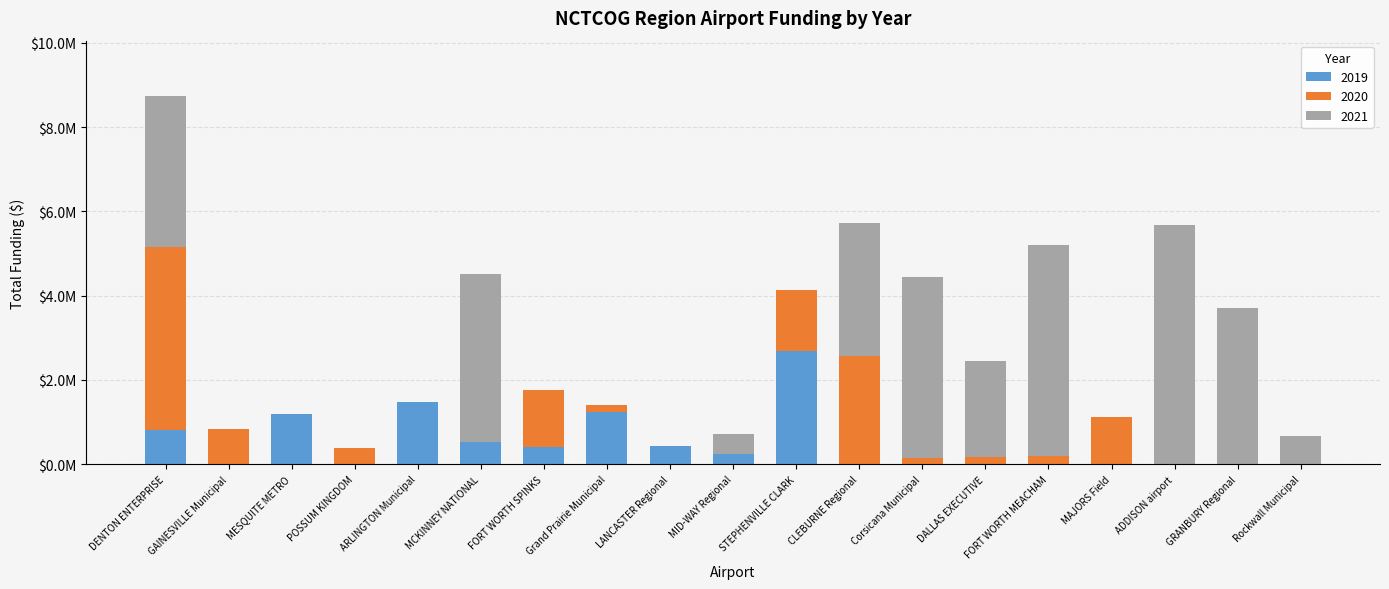

What are all the series names shown in the legend?

2019, 2020, 2021